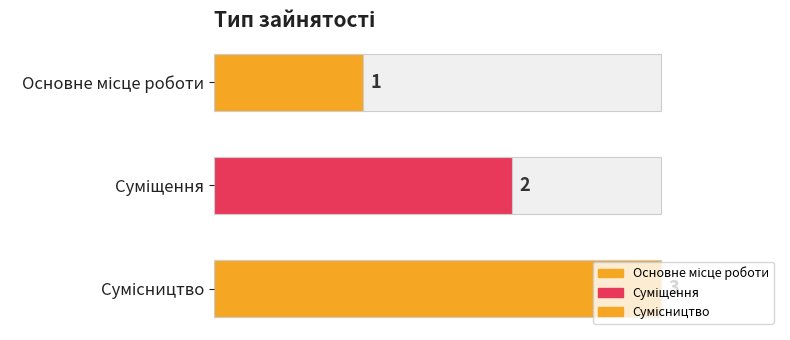

The chart shows a value of 3 at Сумісництво. True or false?

True